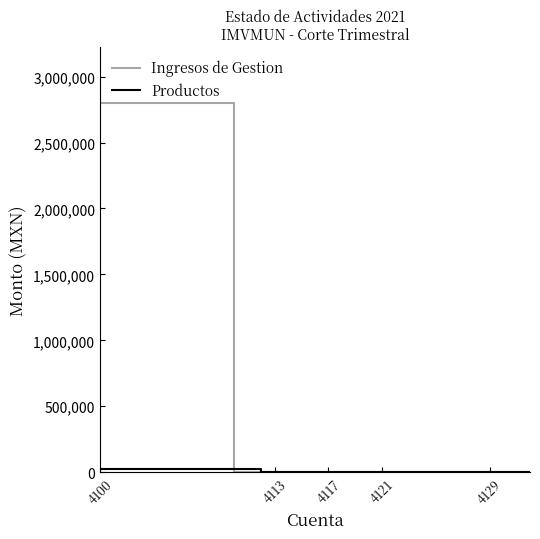

What position from the left is 4121?

4